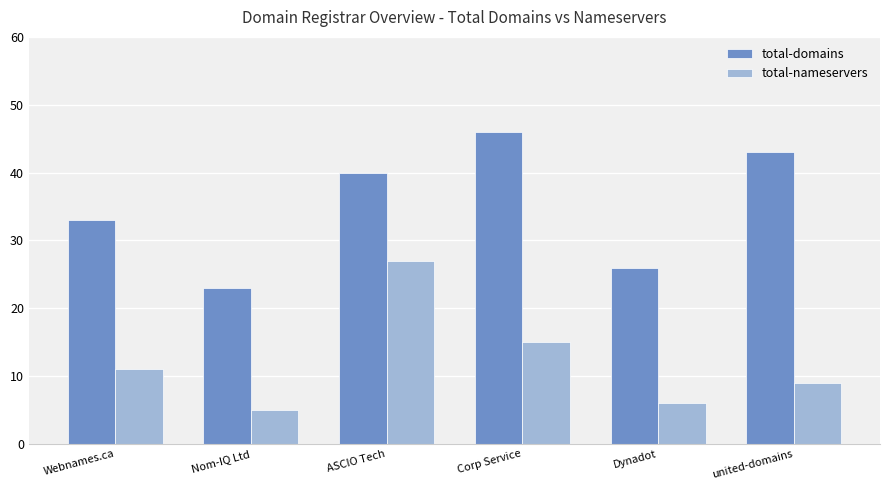

How many groups of bars are there?

6